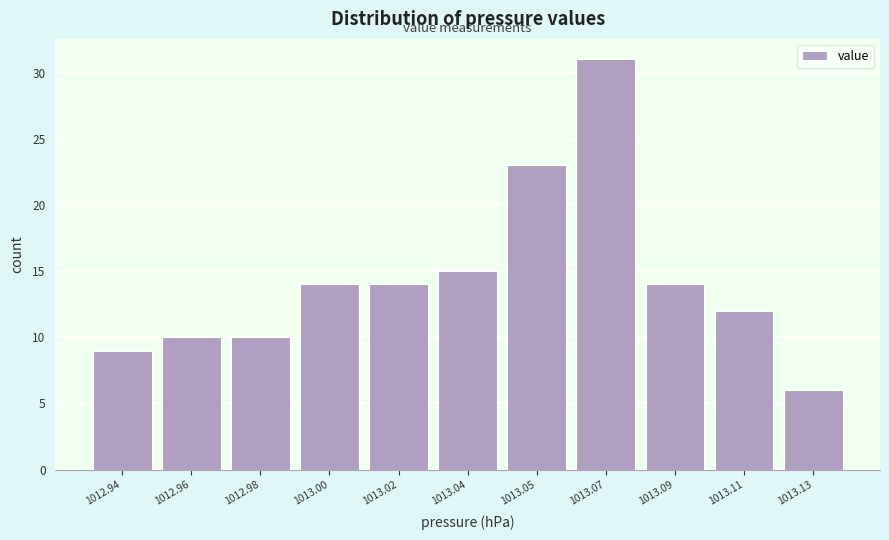

Reading left to right, what are all the values shown in this chart?

9	10	10	14	14	15	23	31	14	12	6